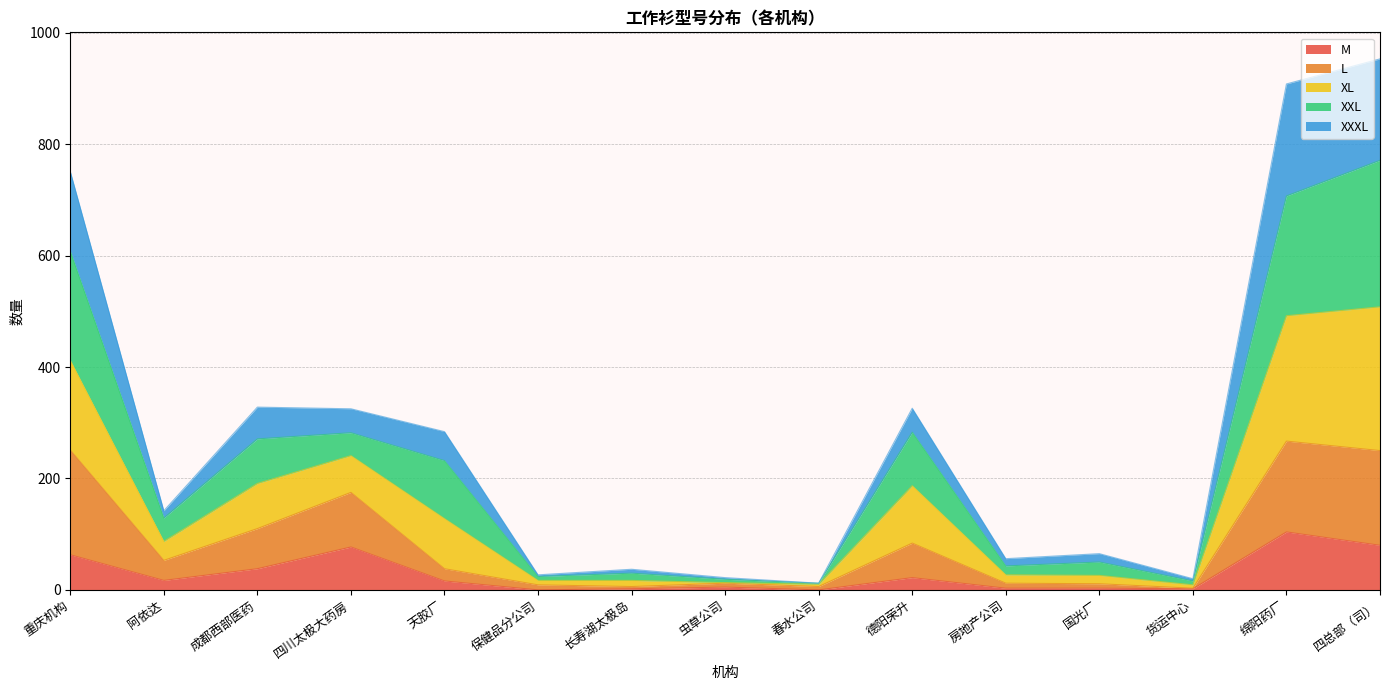

True or false: L has more than 0 interior local peaks.

True